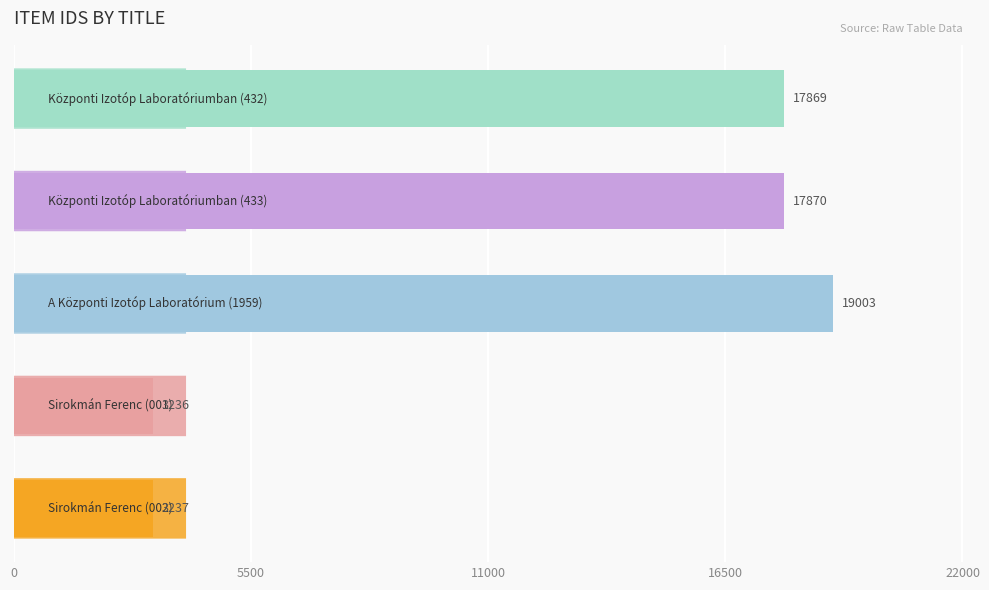

What is the greatest value displayed?

19003